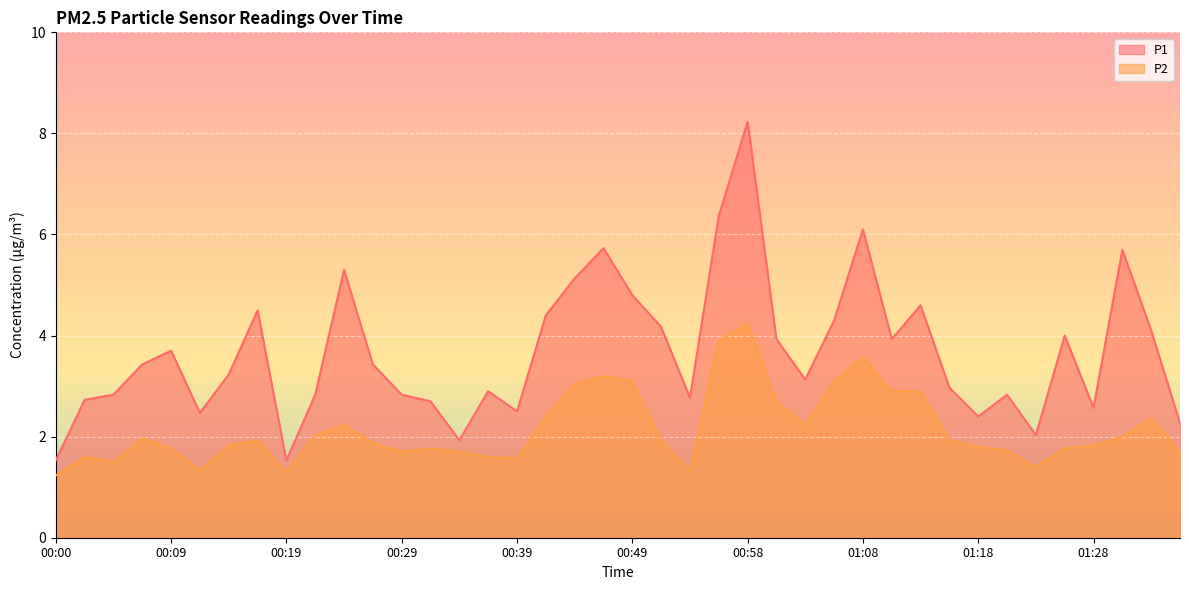

What is the average value of the P2 series?

2.1